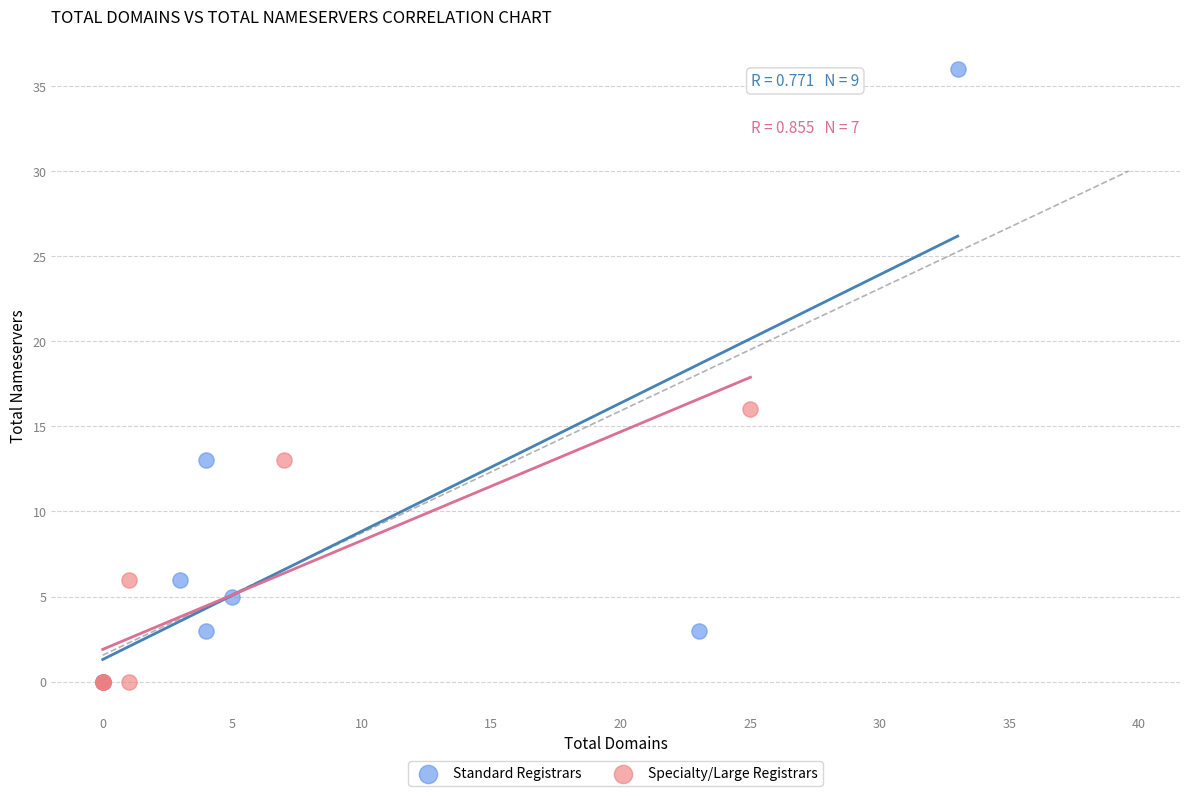

Which series has the largest Y range (max minus min)?

Standard Registrars